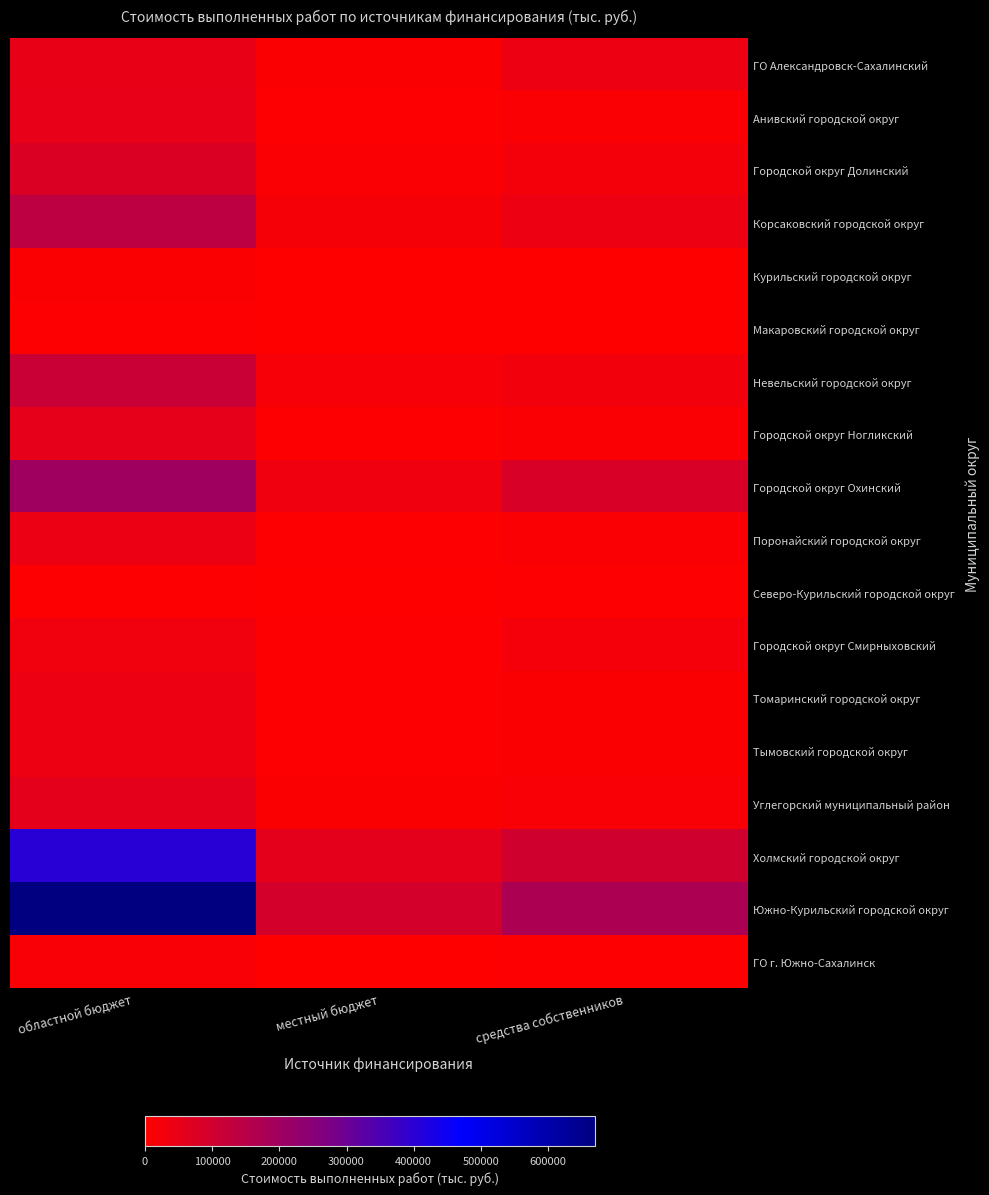

Which series has the largest total across all categories?

Южно-Курильский городской округ